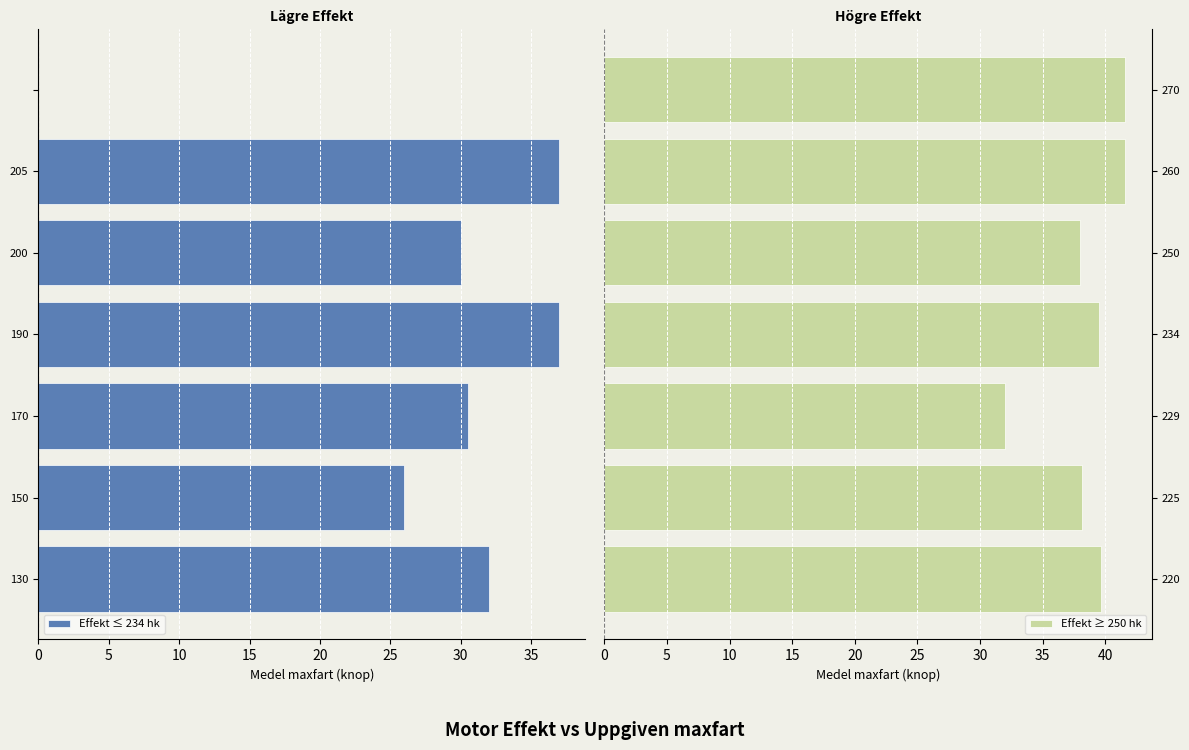

True or false: Effekt ≥ 250 hk has a value of 50.0 at 225.

False